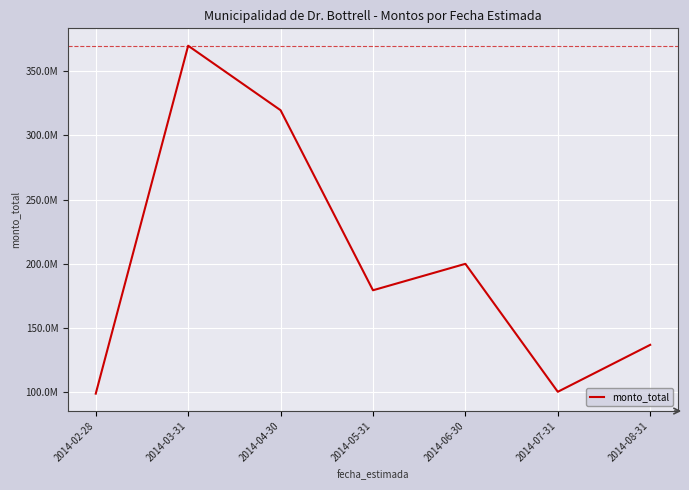

Does the chart display data point markers on the line(s)?

No